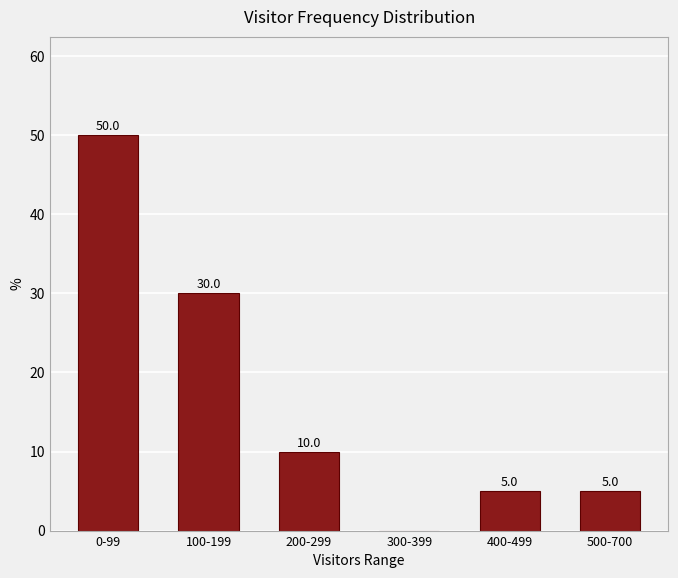

Reading right to left, transcribe all the data shown in this chart.

500-700=5	400-499=5	300-399=0	200-299=10	100-199=30	0-99=50